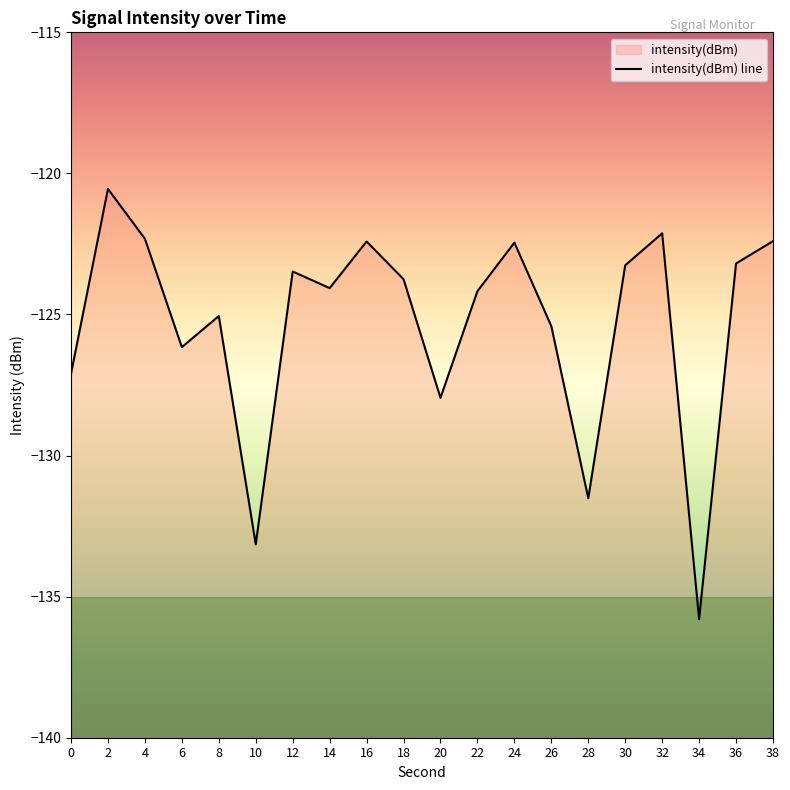

How many data points are above -123?

6